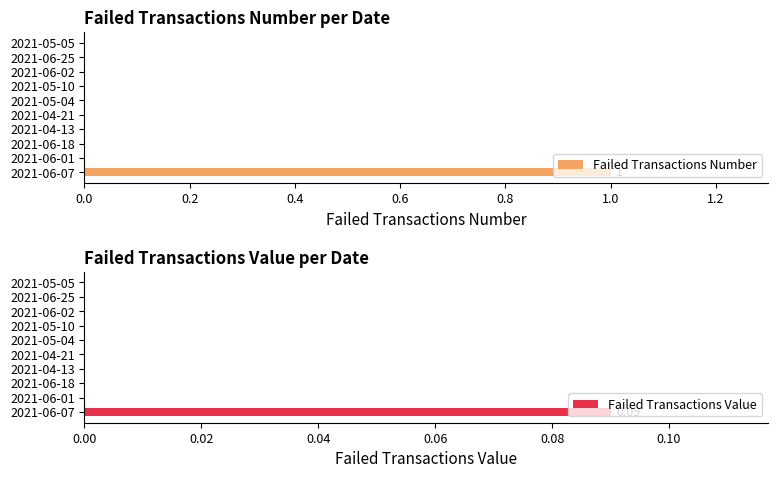

What are all the series names shown in the legend?

Failed Transactions Number, Failed Transactions Value